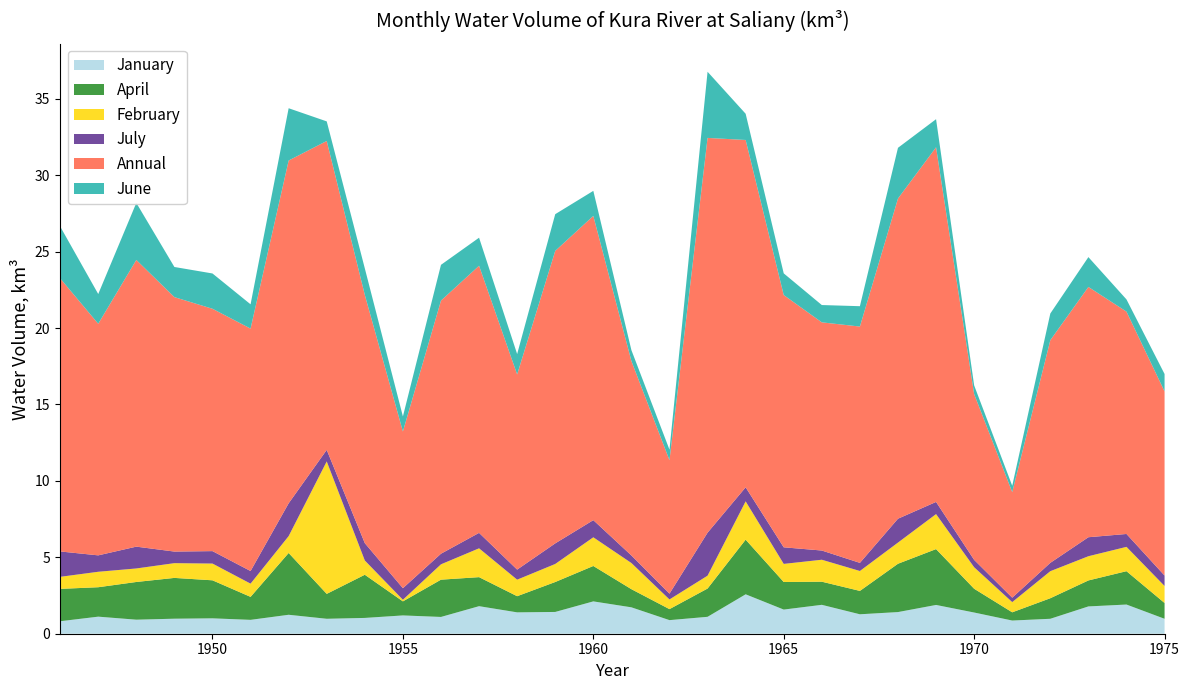

Reading left to right, extract all data points from this chart.

January: 1946=0.8	1947=1.1	1948=0.9	1949=1.0	1950=1.0	1951=0.9	1952=1.2	1953=1.0	1954=1.0	1955=1.2	1956=1.1	1957=1.8	1958=1.4	1959=1.4	1960=2.1	1961=1.7	1962=0.9	1963=1.1	1964=2.6	1965=1.6	1966=1.9	1967=1.3	1968=1.4	1969=1.9	1970=1.4	1971=0.9	1972=1.0	1973=1.8	1974=1.9	1975=1.0
April: 1946=2.1	1947=1.9	1948=2.5	1949=2.7	1950=2.5	1951=1.5	1952=4.0	1953=1.6	1954=2.8	1955=0.9	1956=2.4	1957=1.9	1958=1.1	1959=2.0	1960=2.3	1961=1.2	1962=0.7	1963=1.9	1964=3.6	1965=1.8	1966=1.5	1967=1.5	1968=3.2	1969=3.7	1970=1.6	1971=0.5	1972=1.3	1973=1.7	1974=2.2	1975=1.0
February: 1946=0.8	1947=1.0	1948=0.9	1949=1.0	1950=1.1	1951=0.9	1952=1.1	1953=8.7	1954=0.9	1955=0.1	1956=1.0	1957=1.9	1958=1.1	1959=1.2	1960=1.9	1961=1.7	1962=0.6	1963=0.8	1964=2.5	1965=1.2	1966=1.4	1967=1.3	1968=1.4	1969=2.3	1970=1.4	1971=0.7	1972=1.8	1973=1.6	1974=1.6	1975=1.1
July: 1946=1.7	1947=1.1	1948=1.4	1949=0.8	1950=0.8	1951=0.8	1952=2.1	1953=0.8	1954=1.1	1955=0.8	1956=0.7	1957=1.0	1958=0.7	1959=1.3	1960=1.1	1961=0.5	1962=0.4	1963=2.8	1964=0.9	1965=1.1	1966=0.6	1967=0.5	1968=1.6	1969=0.8	1970=0.5	1971=0.3	1972=0.5	1973=1.2	1974=0.8	1975=0.7
Annual: 1946=17.9	1947=15.2	1948=18.8	1949=16.7	1950=15.9	1951=15.9	1952=22.4	1953=20.2	1954=16.2	1955=10.3	1956=16.6	1957=17.5	1958=12.8	1959=19.1	1960=19.9	1961=12.7	1962=8.7	1963=25.8	1964=22.7	1965=16.5	1966=14.9	1967=15.5	1968=21.0	1969=23.2	1970=10.8	1971=6.9	1972=14.6	1973=16.4	1974=14.6	1975=12.0
June: 1946=3.4	1947=1.9	1948=3.7	1949=2.0	1950=2.3	1951=1.6	1952=3.4	1953=1.3	1954=1.7	1955=1.0	1956=2.3	1957=1.8	1958=1.3	1959=2.4	1960=1.6	1961=0.7	1962=0.7	1963=4.3	1964=1.7	1965=1.4	1966=1.1	1967=1.3	1968=3.3	1969=1.8	1970=0.6	1971=0.4	1972=1.7	1973=2.0	1974=0.8	1975=1.1